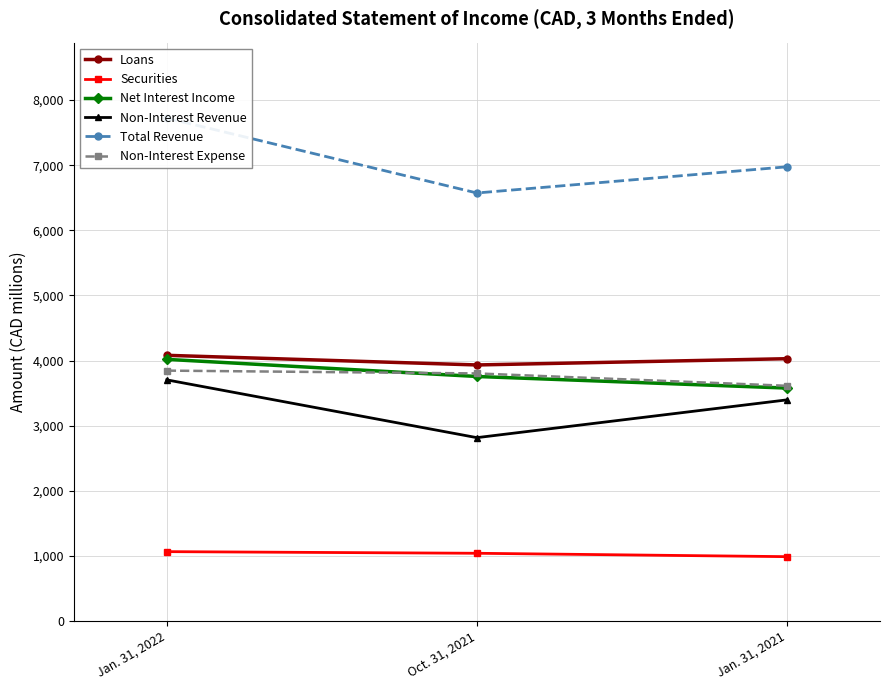

What are all the series names shown in the legend?

Loans, Securities, Net Interest Income, Non-Interest Revenue, Total Revenue, Non-Interest Expense